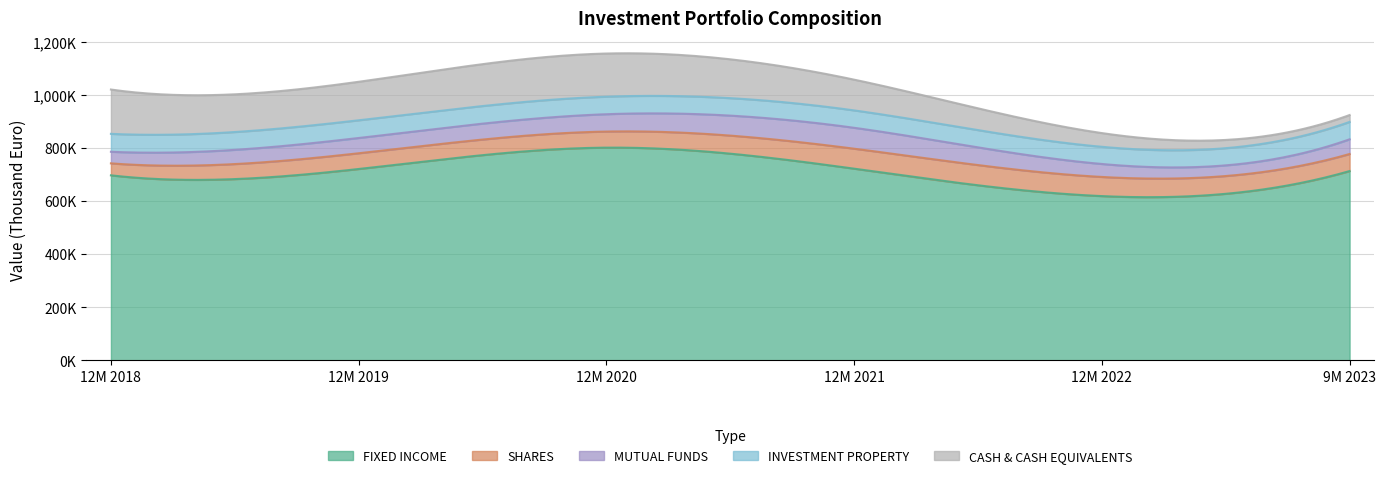

How many interior local peaks does the SHARES series have?

1